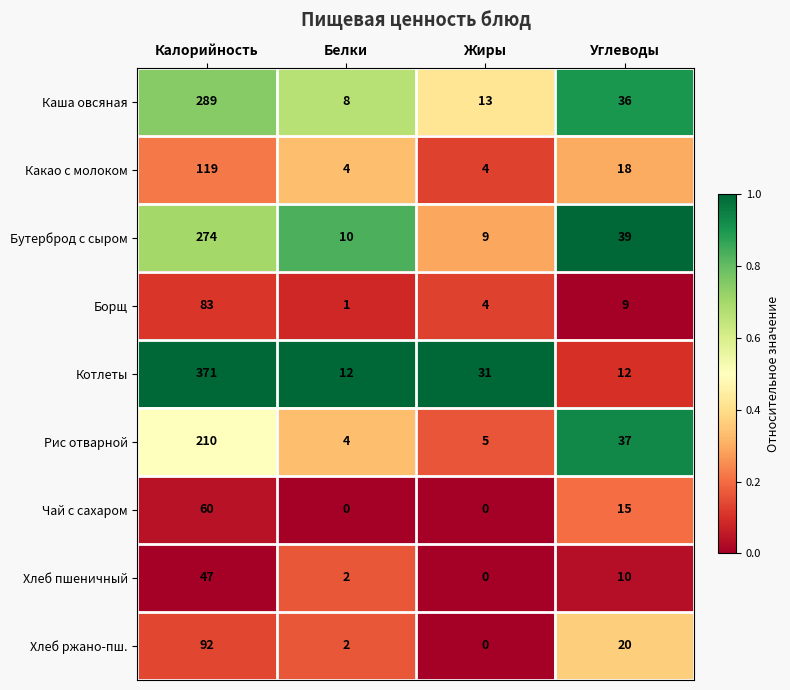

The Каша овсяная series shows 6 at Жиры. True or false?

False